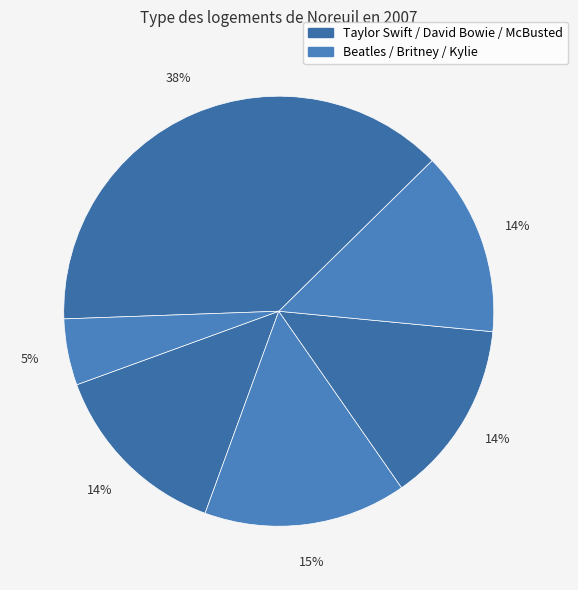

How many segments does this pie chart have?

6